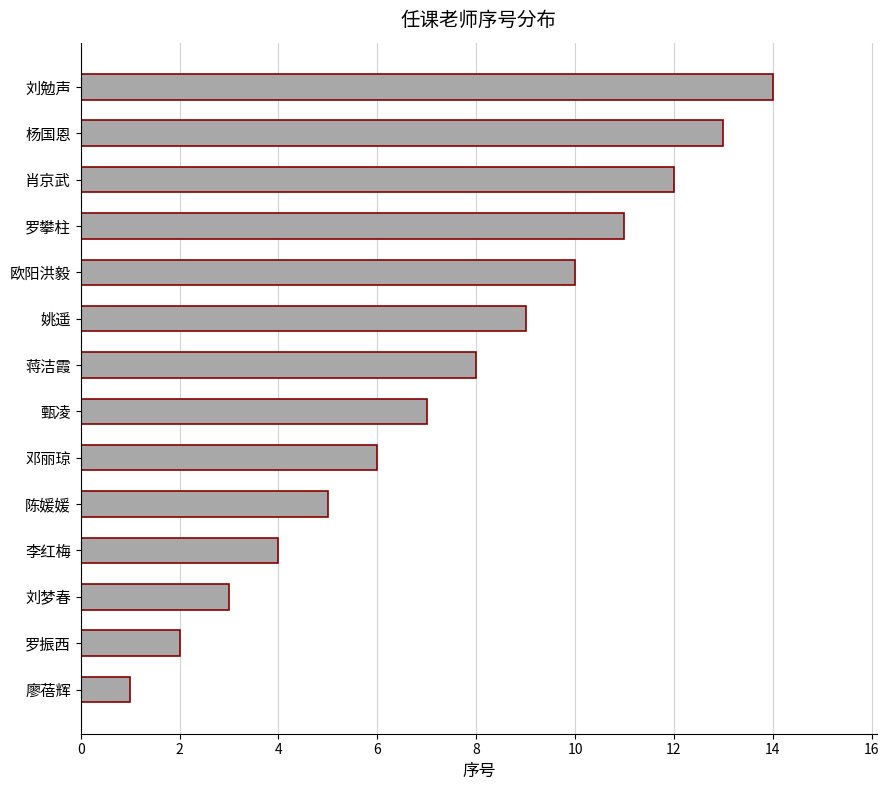

What is the average value?

8